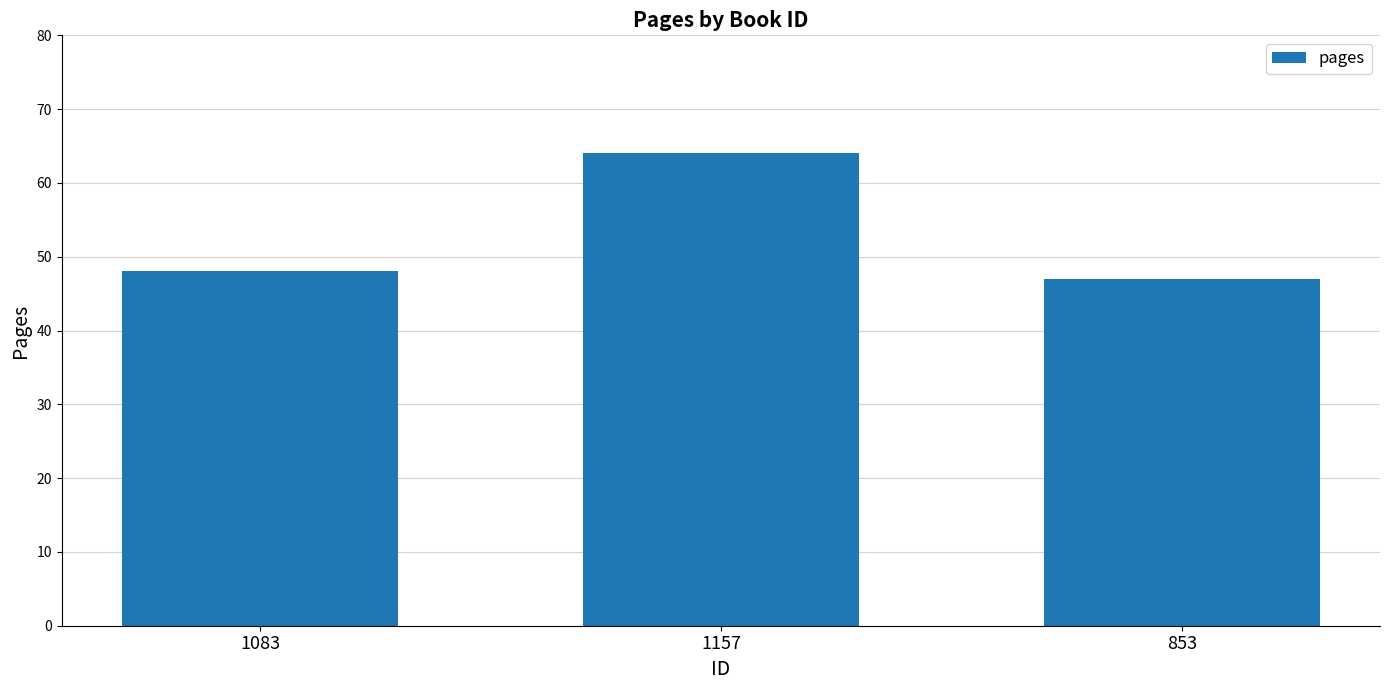

Does the chart contain stacked bars?

No